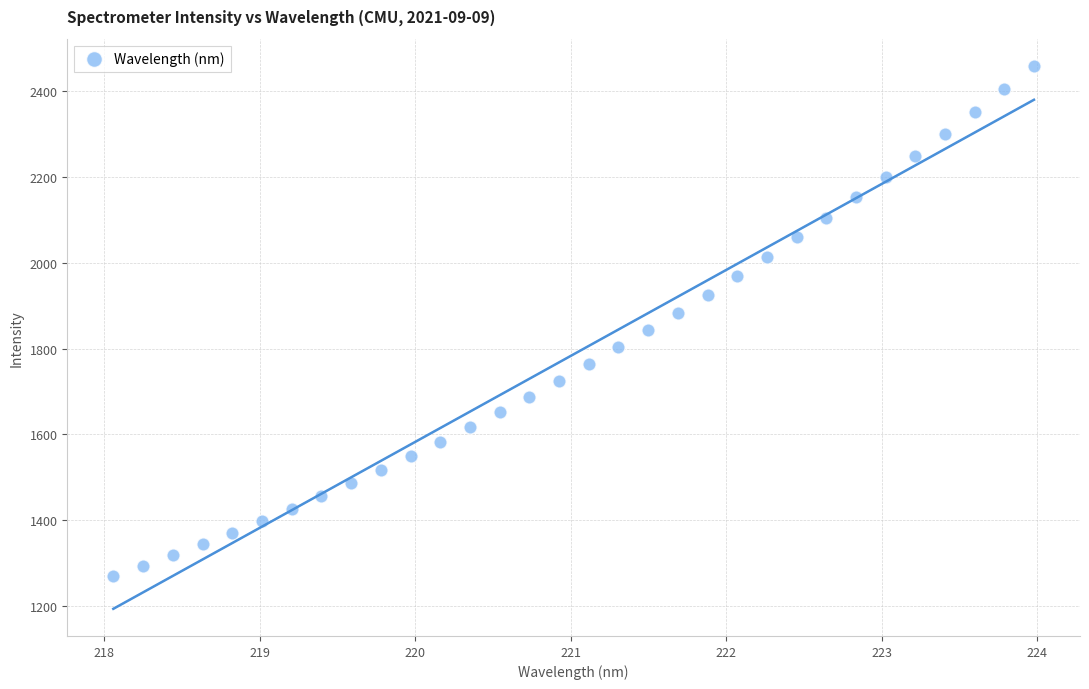

What is the range of X values (max minus min)?

5.9